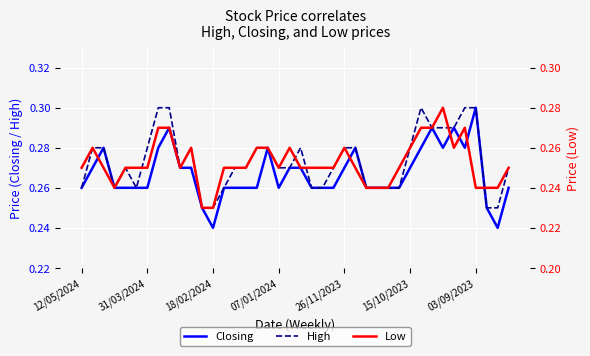

At 15/10/2023, list the series in order from largest to smallest.

High, Closing, Low